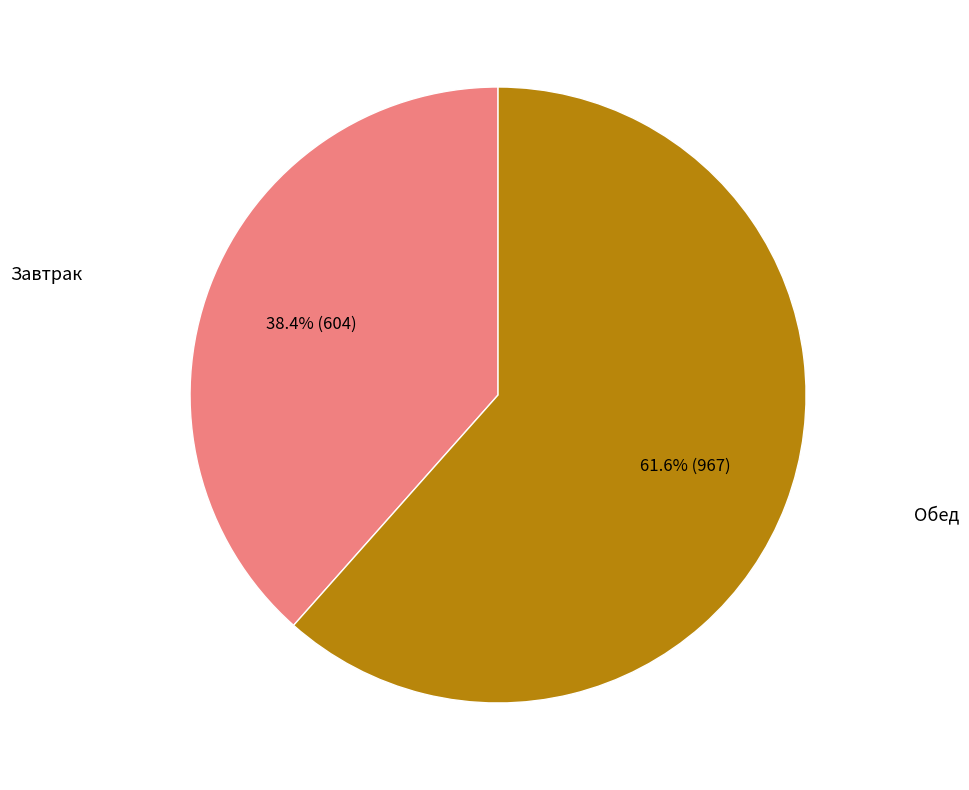

Count the number of slices in the pie.

2